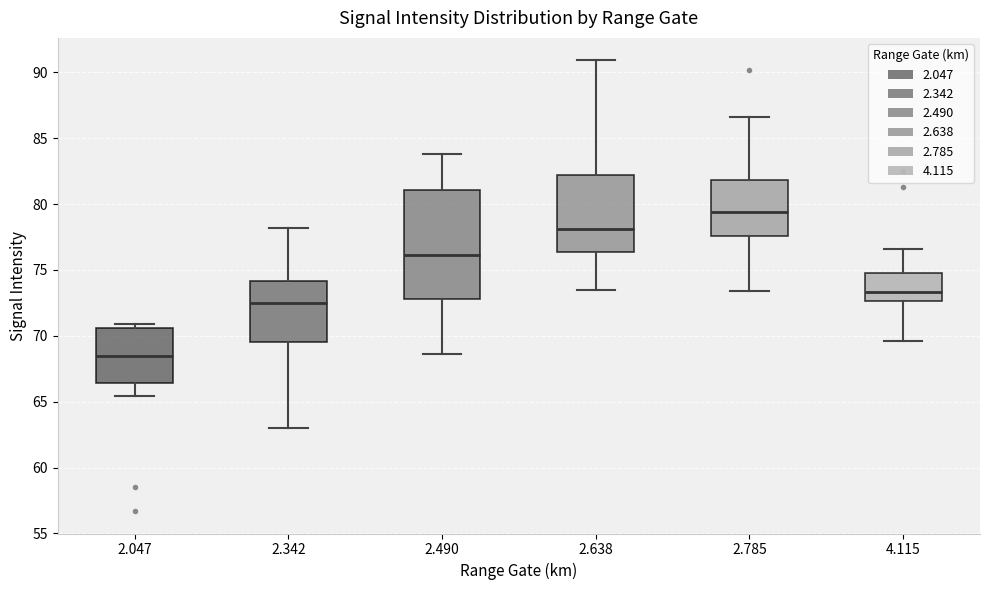

Where is the upper edge of the box at x = 2.342 on the y-axis? The values are not printed on the chart, so give them approximately, as read against the axis.

74.0